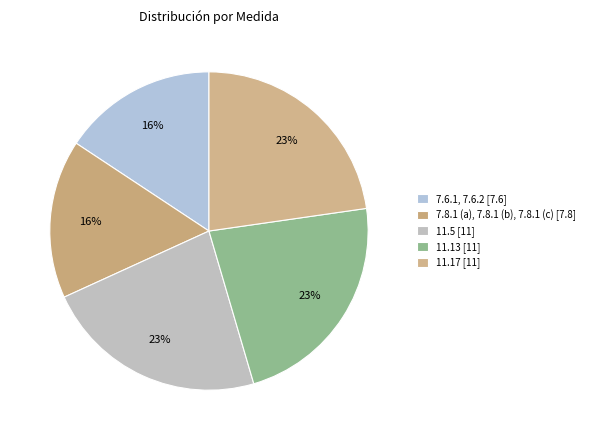

What is the change in value from 7.6.1, 7.6.2 to 11.5?

+3.4